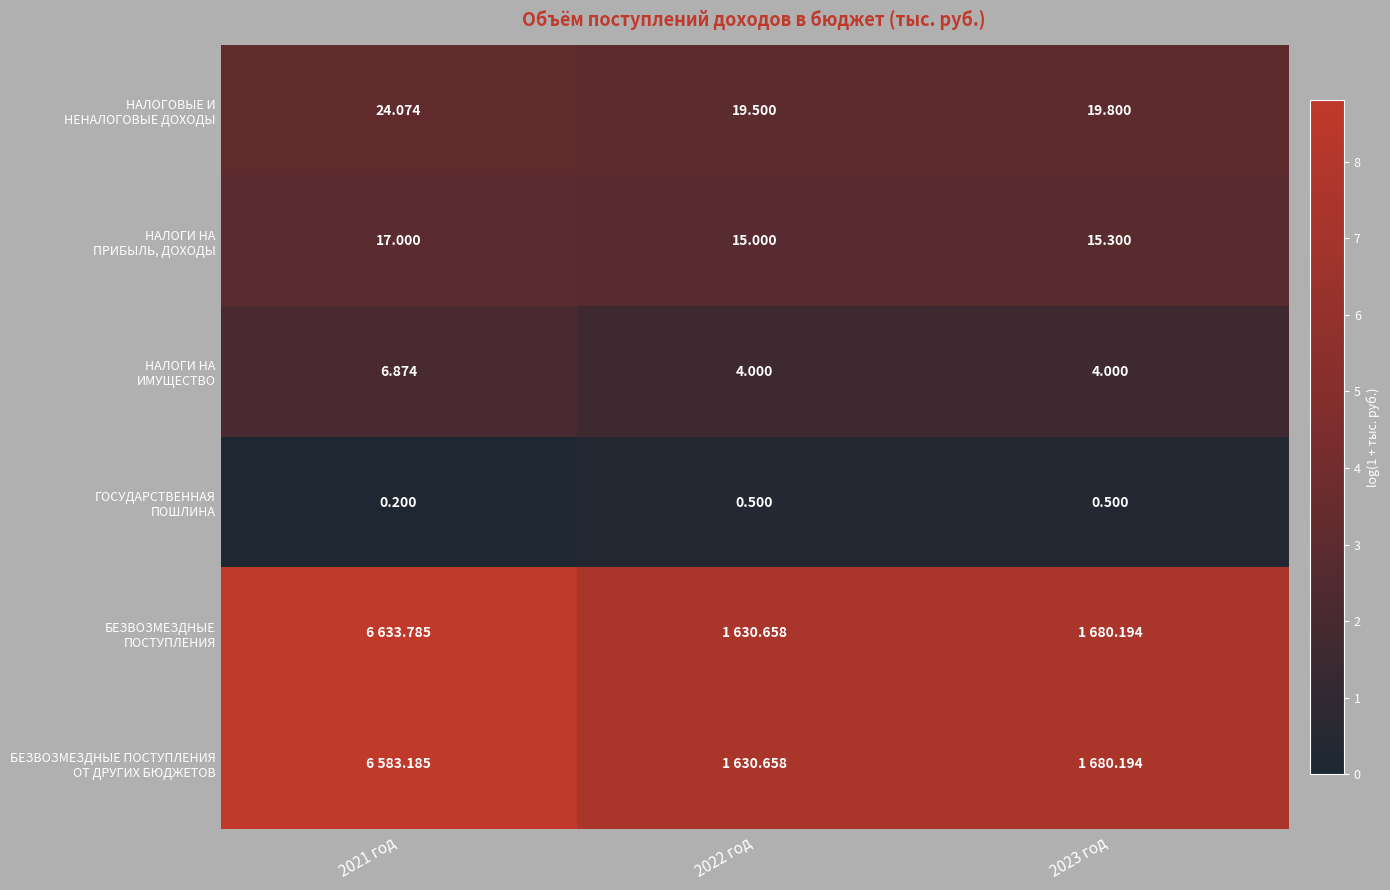

Is it true that ГОСУДАРСТВЕННАЯ ПОШЛИНА equals 0.4 at 2022 год?

True